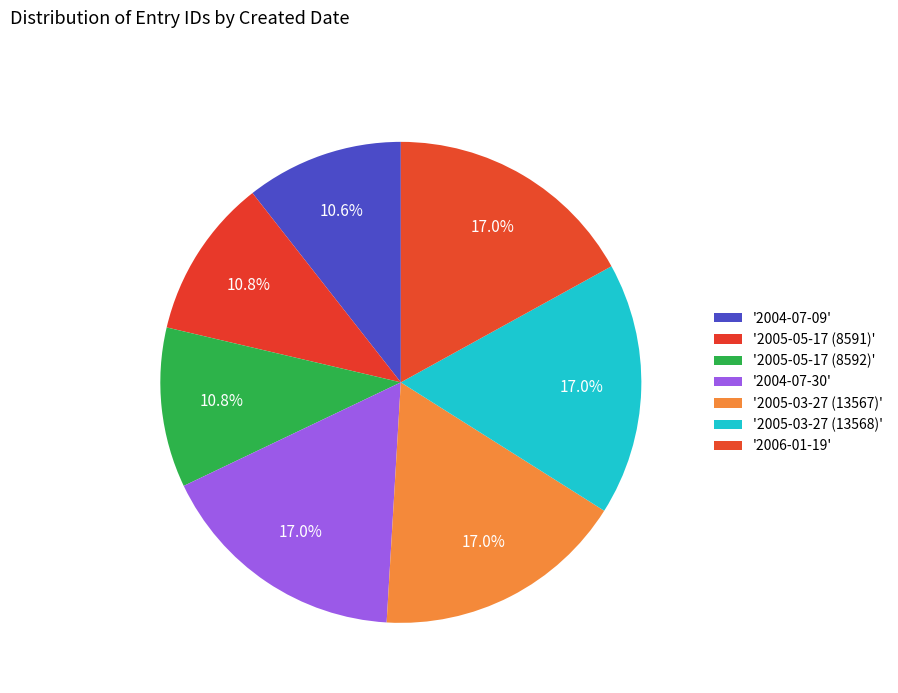

How many slices are in this pie chart?

7